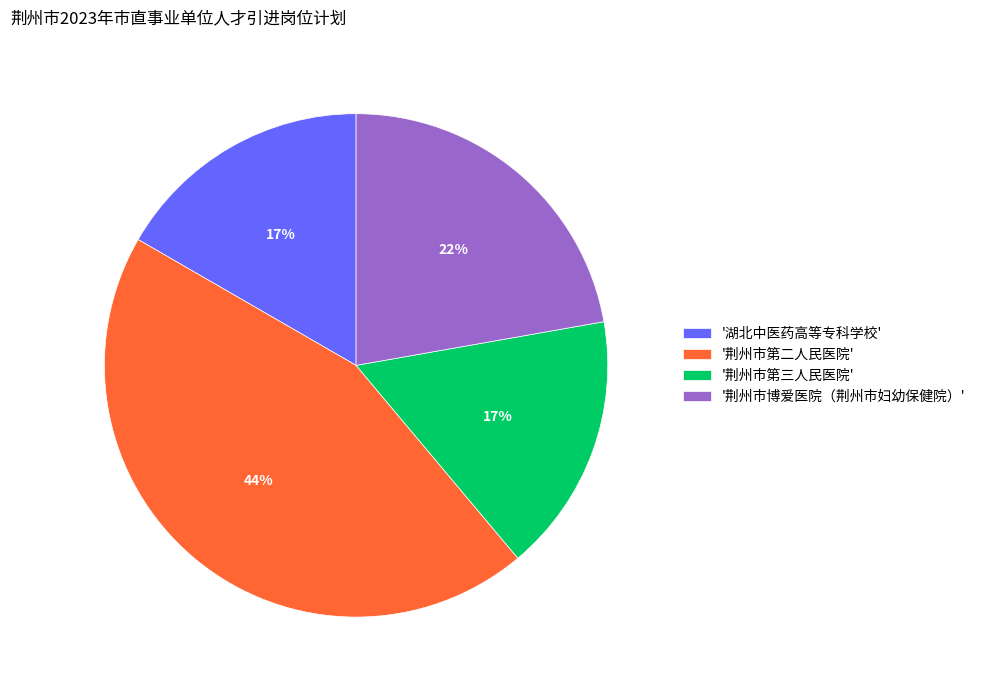

Which category has the biggest portion of the pie?

'荆州市第二人民医院'